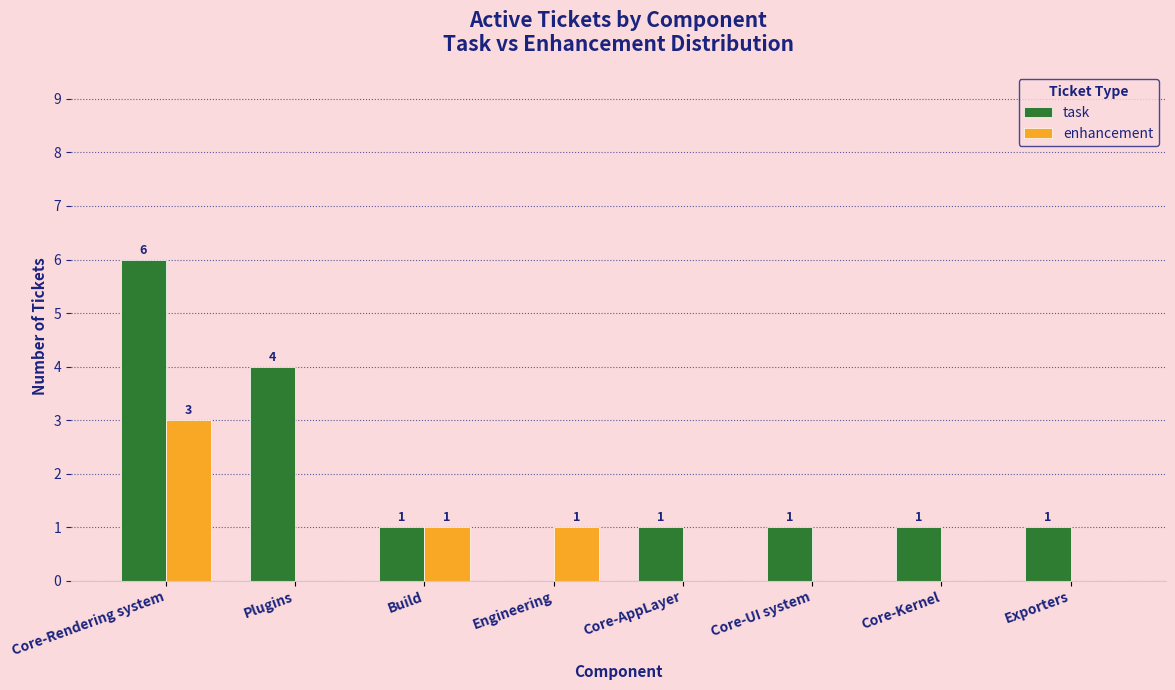

The enhancement series shows -1 at Plugins. True or false?

False